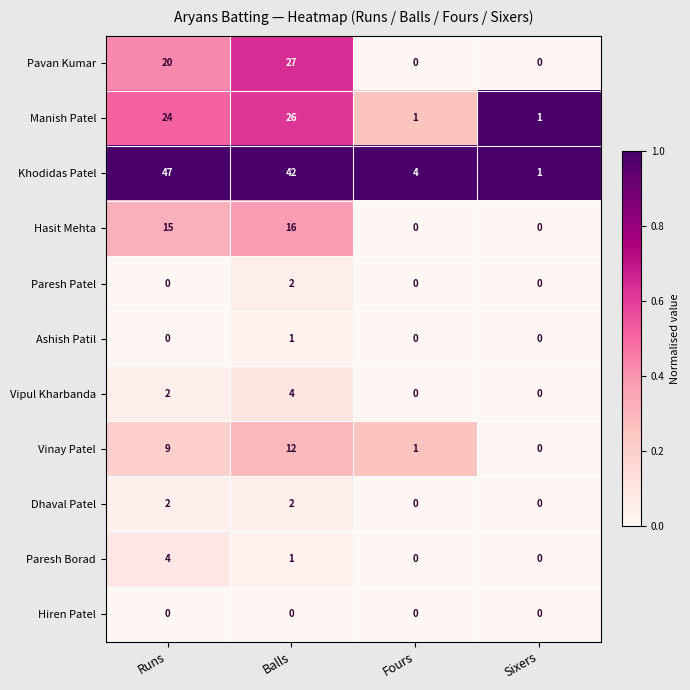

Where is Manish Patel nearest to the value 13?

Runs